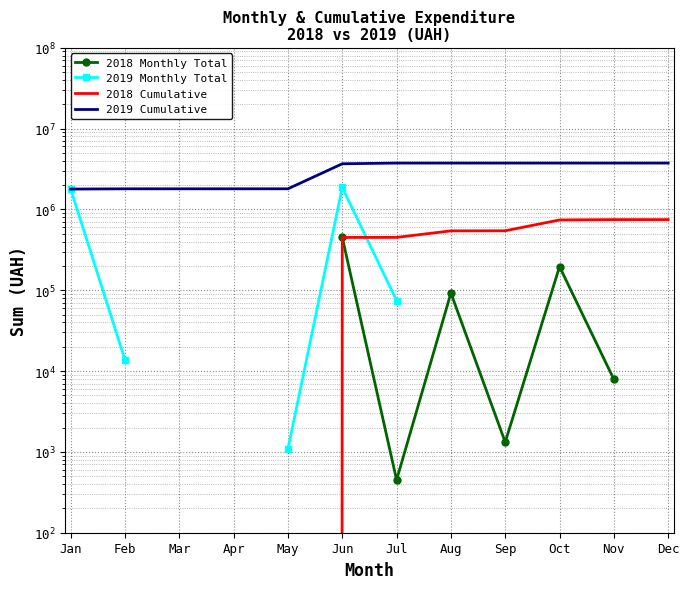

Where does the 2018 Monthly Total series first go above 1320?

Jun